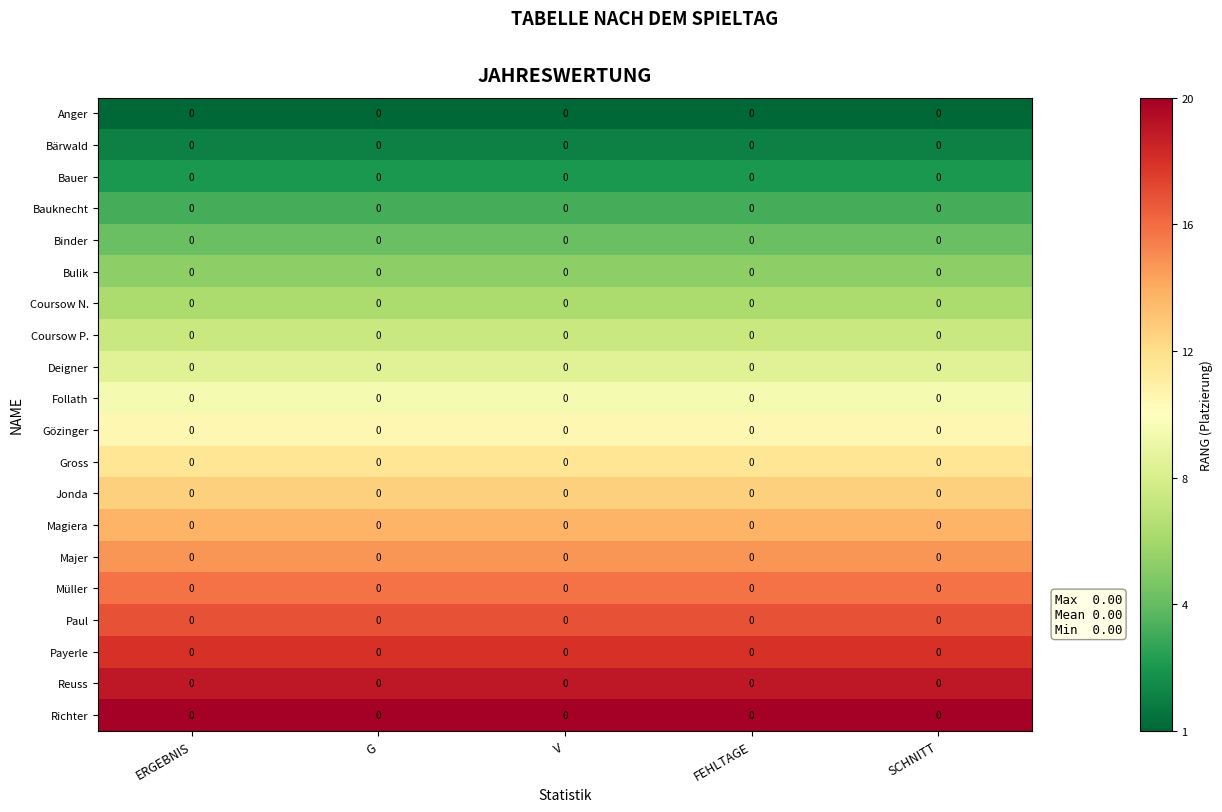

Is it true that Gözinger equals 7 at G?

False